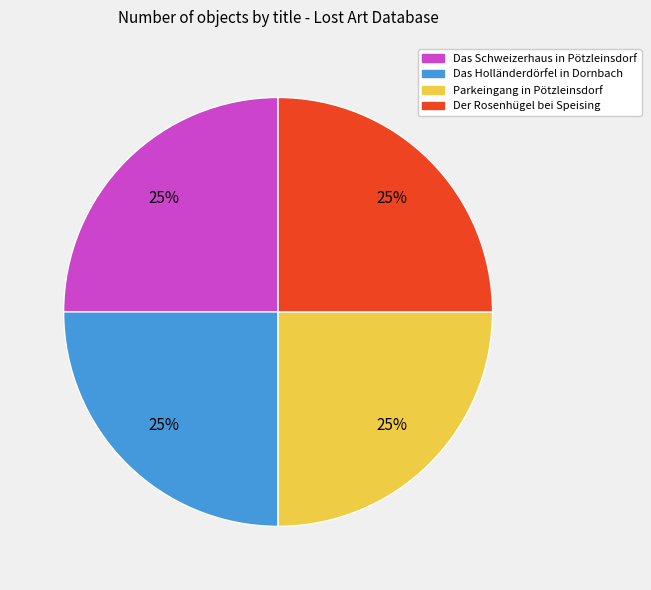

Is it true that Parkeingang in Pötzleinsdorf is 25% of the pie?

True